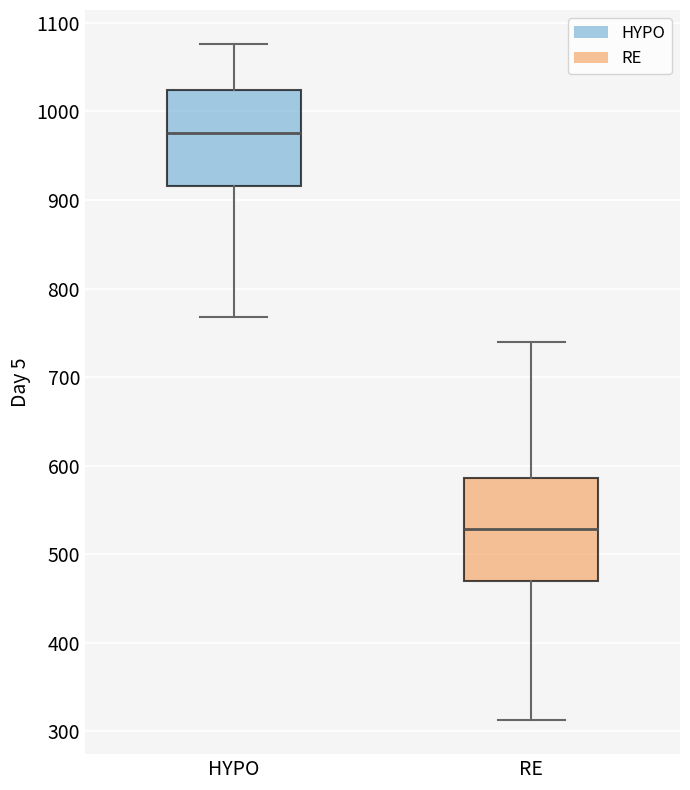

Reading left to right, read every box against the y-axis: the position of its median line, the range the box covers, and the ends of its whiskers. The values are not printed on the chart, so give them approximately, as read against the axis.

HYPO: median 980, box 920 to 1020, whiskers 770 to 1080
RE: median 530, box 470 to 590, whiskers 310 to 740